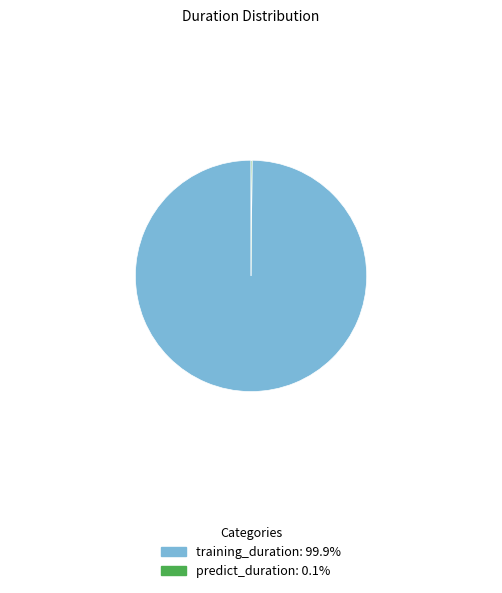

Does any single category account for the majority?

Yes